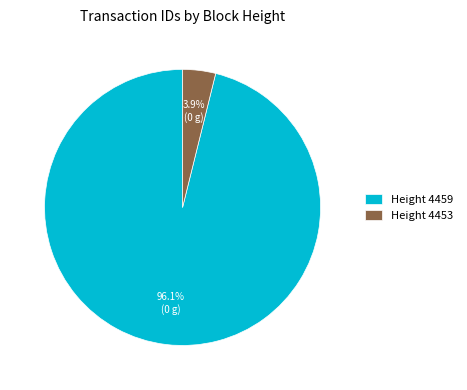

Does Height 4453 account for over 50% of the chart?

No